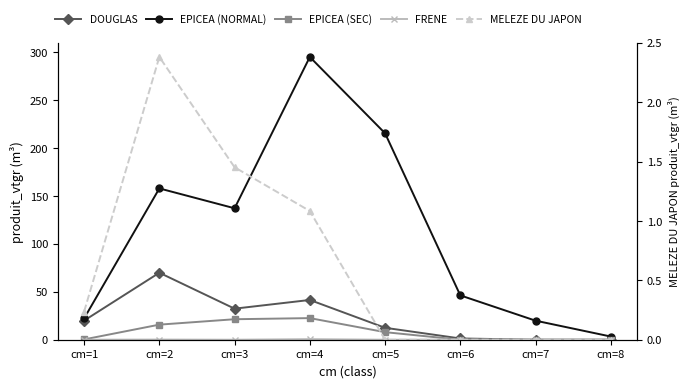

True or false: MELEZE DU JAPON and DOUGLAS intersect in this chart.

False